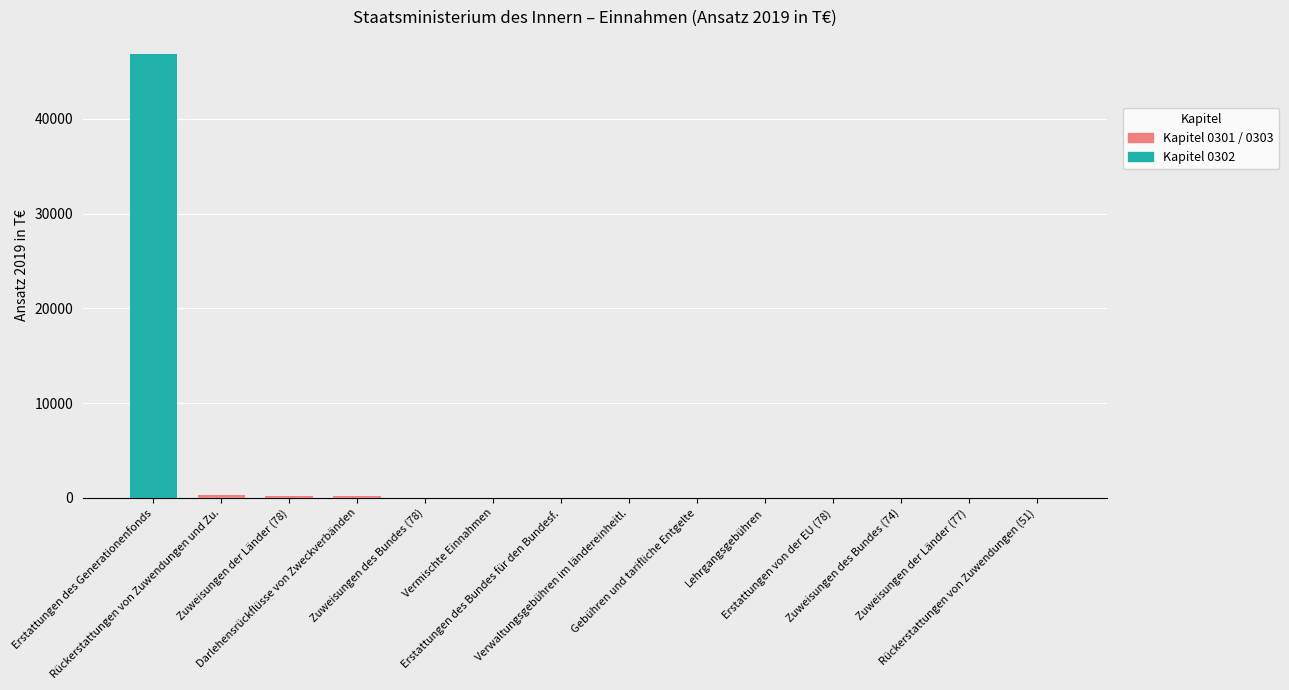

How many distinct data groups are displayed?

1